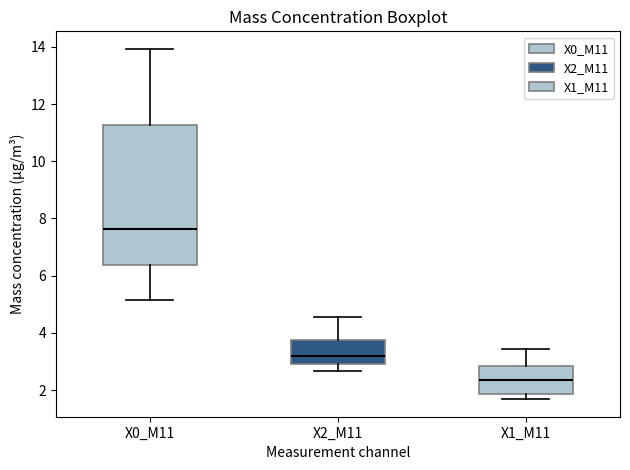

Where does the upper whisker of the box for X1_M11 end on the y-axis? The values are not printed on the chart, so give them approximately, as read against the axis.

3.4